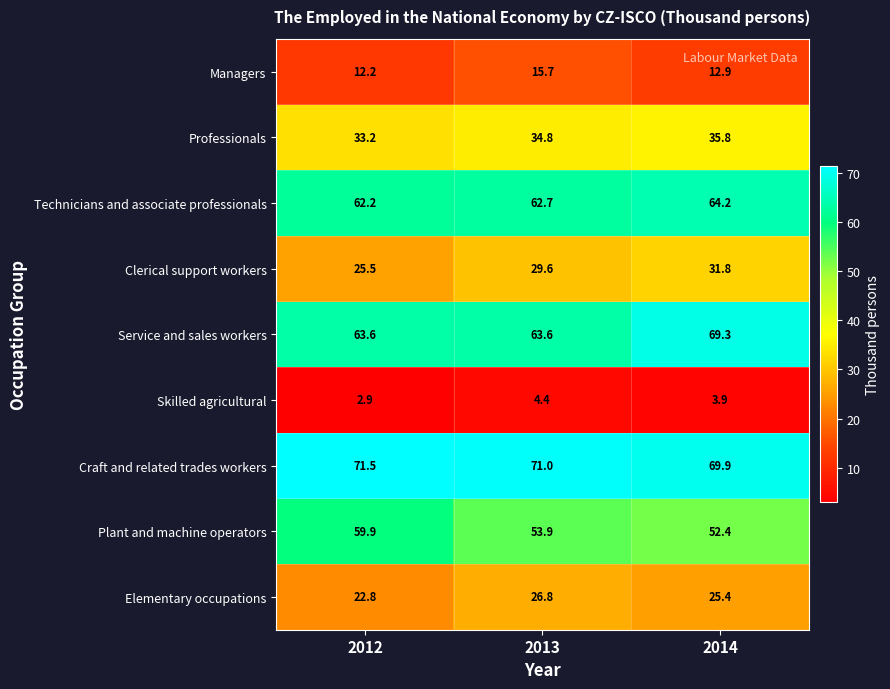

The value of Craft and related trades workers at 2014 is 27.7. True or false?

False